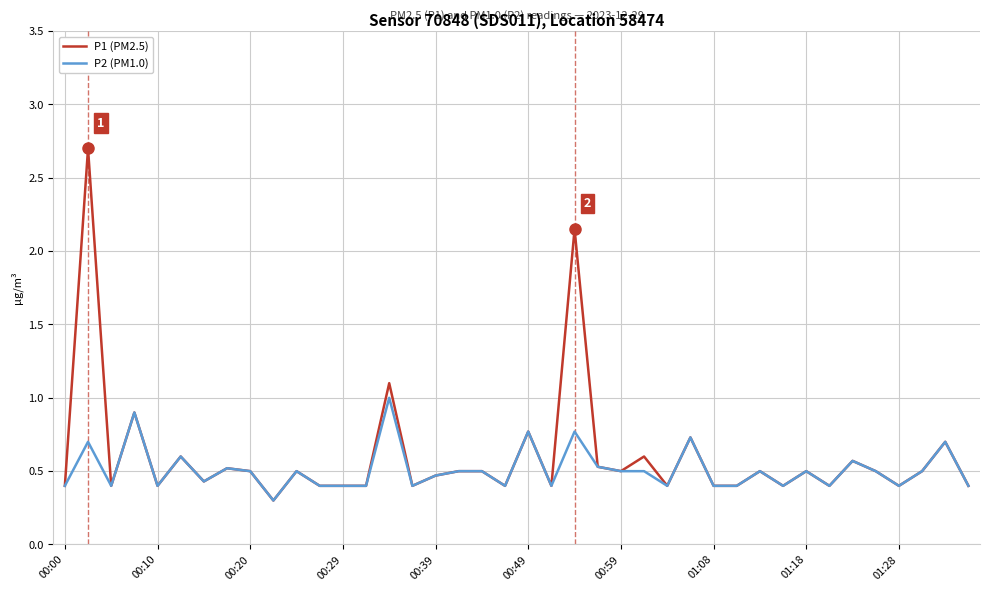

What is the maximum value for P2 (PM1.0)?

1.0